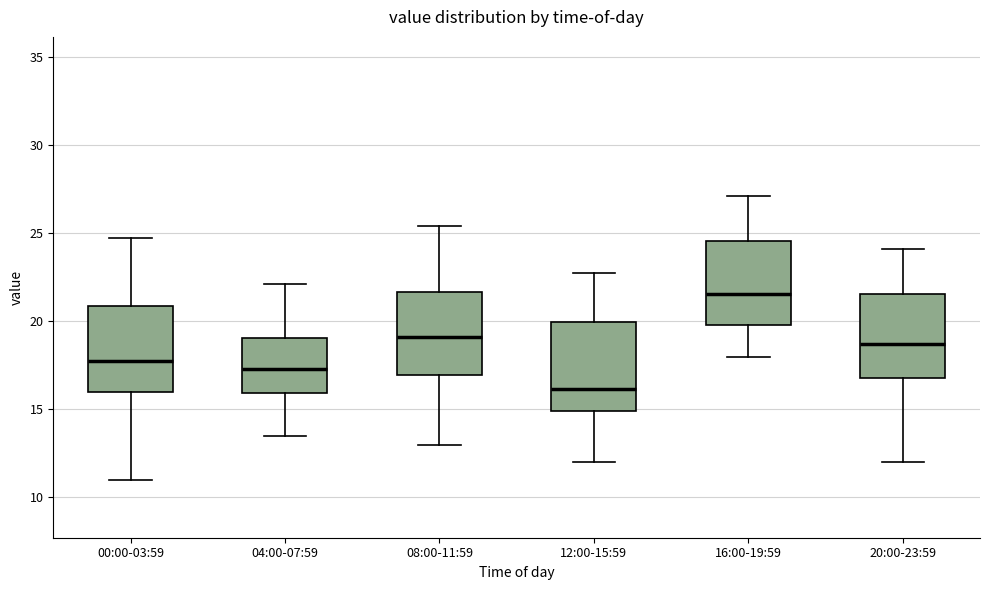

Which box's median line is the lowest?

12:00-15:59